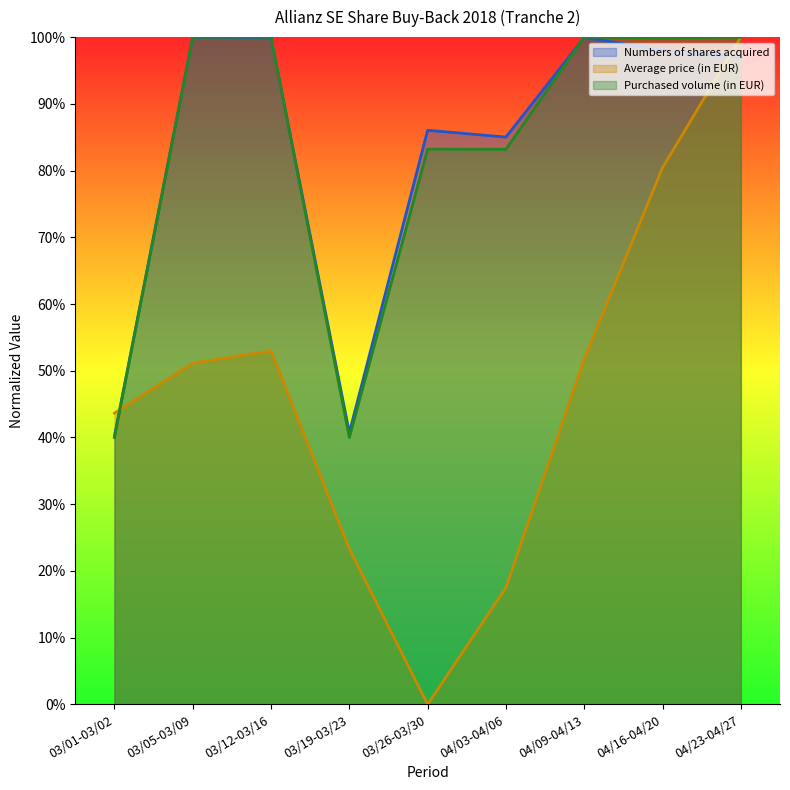

What is the difference between the second highest and minimum values in the Average price (in EUR) series?

0.8